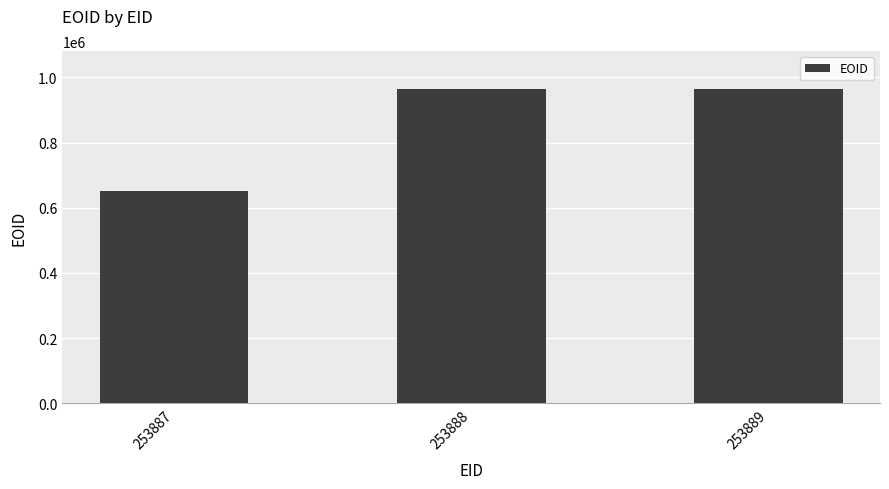

What is the change in value from 253888 to 253889?

+33